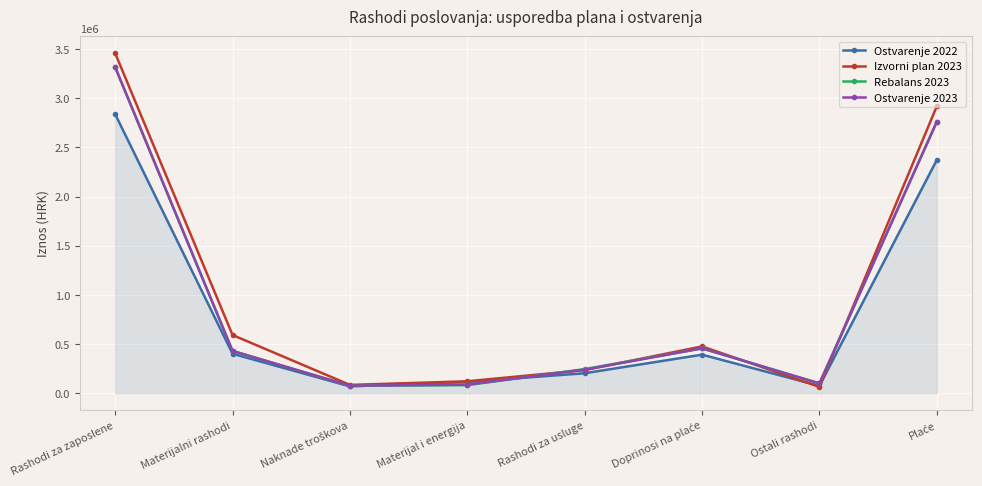

What is the value of the Izvorni plan 2023 point at the 6th from the left?

475255